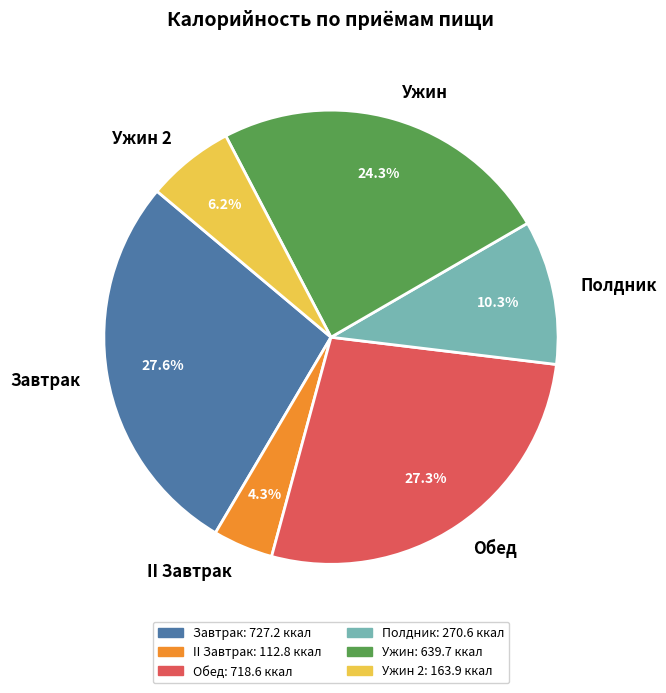

What is the smallest slice in the pie chart?

II Завтрак